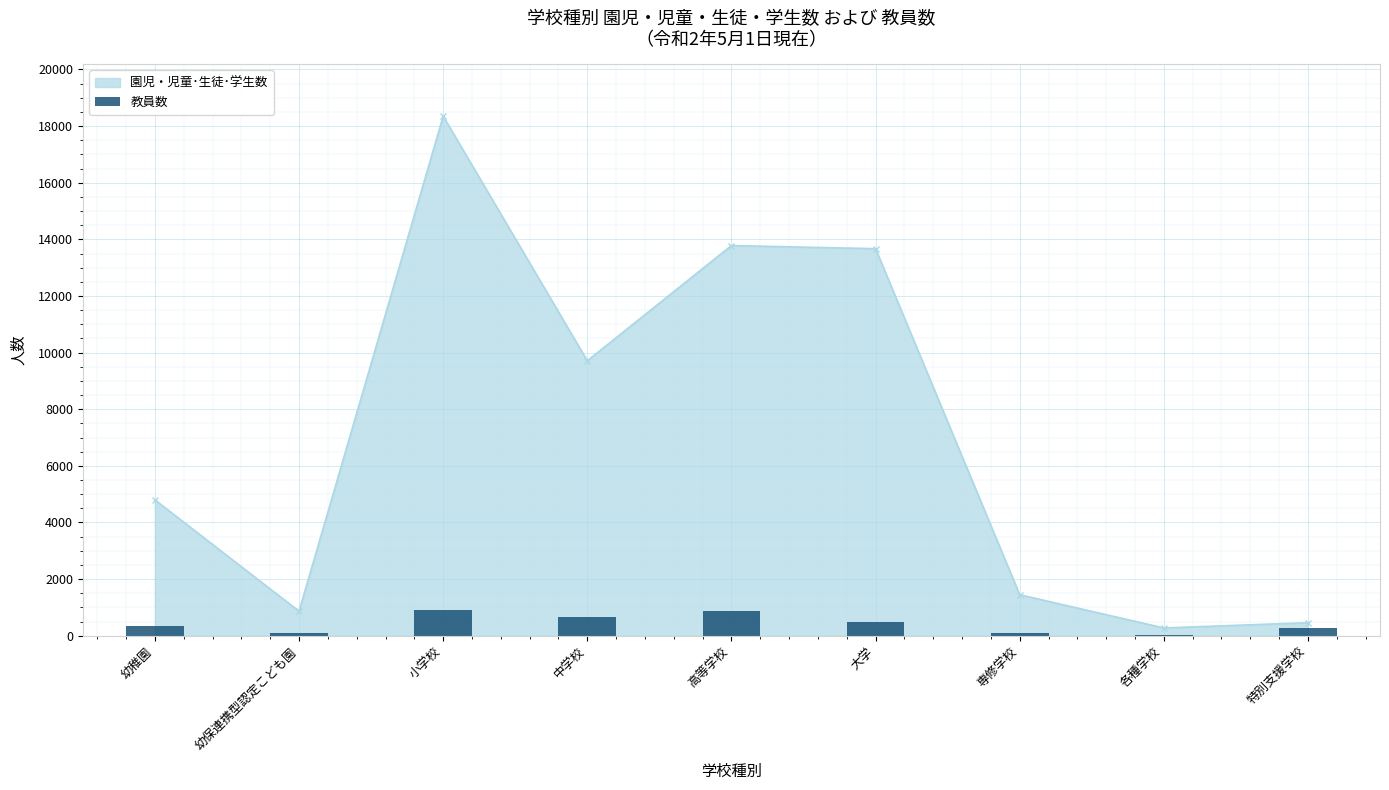

The value at 専修学校 is 90. True or false?

True